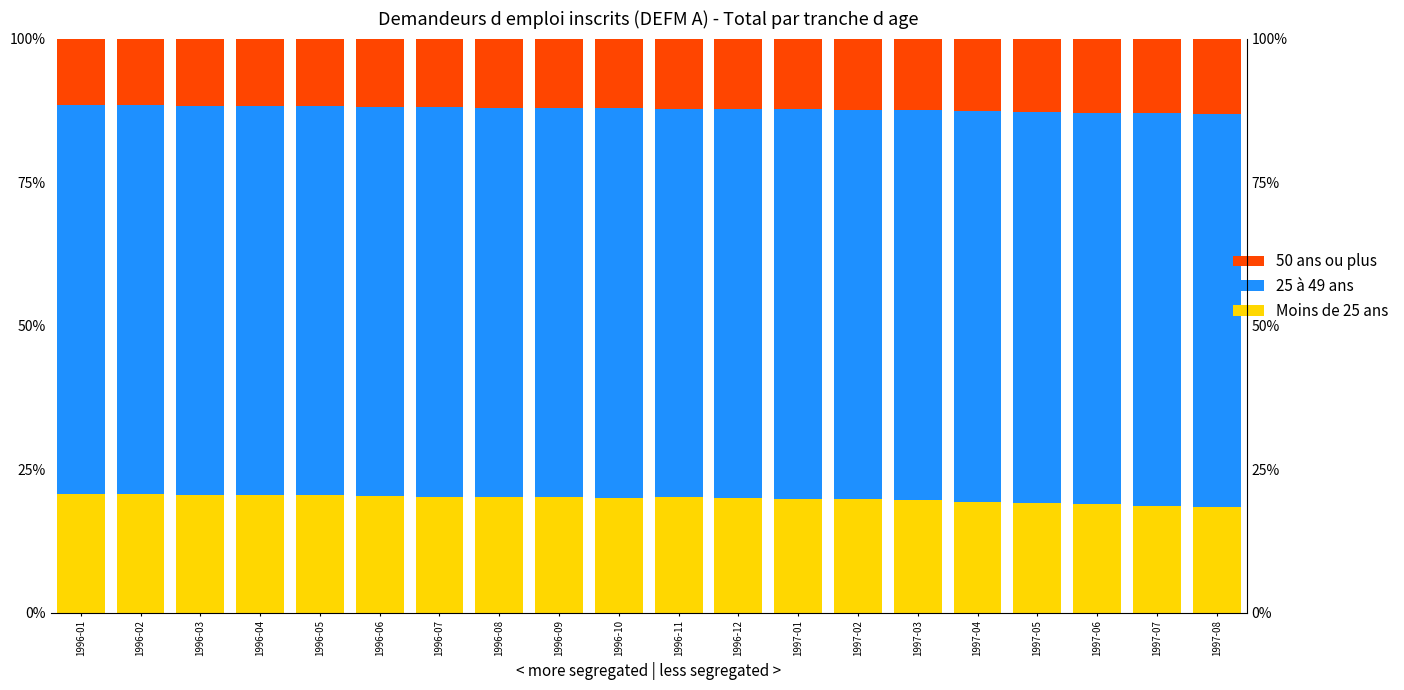

What is the label of the 18th bar from the left?

1997-06